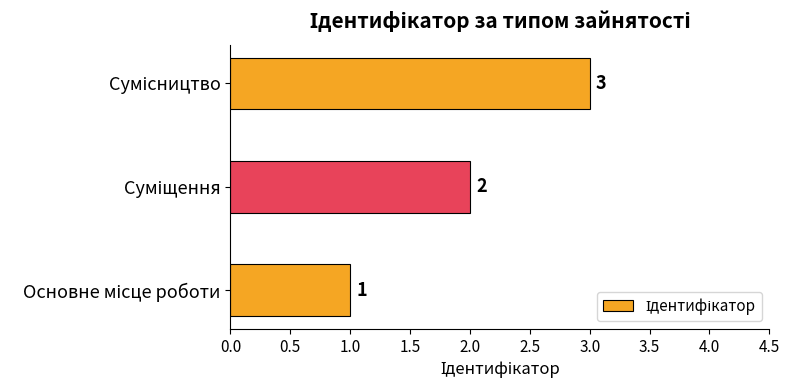

What is the greatest value displayed?

3